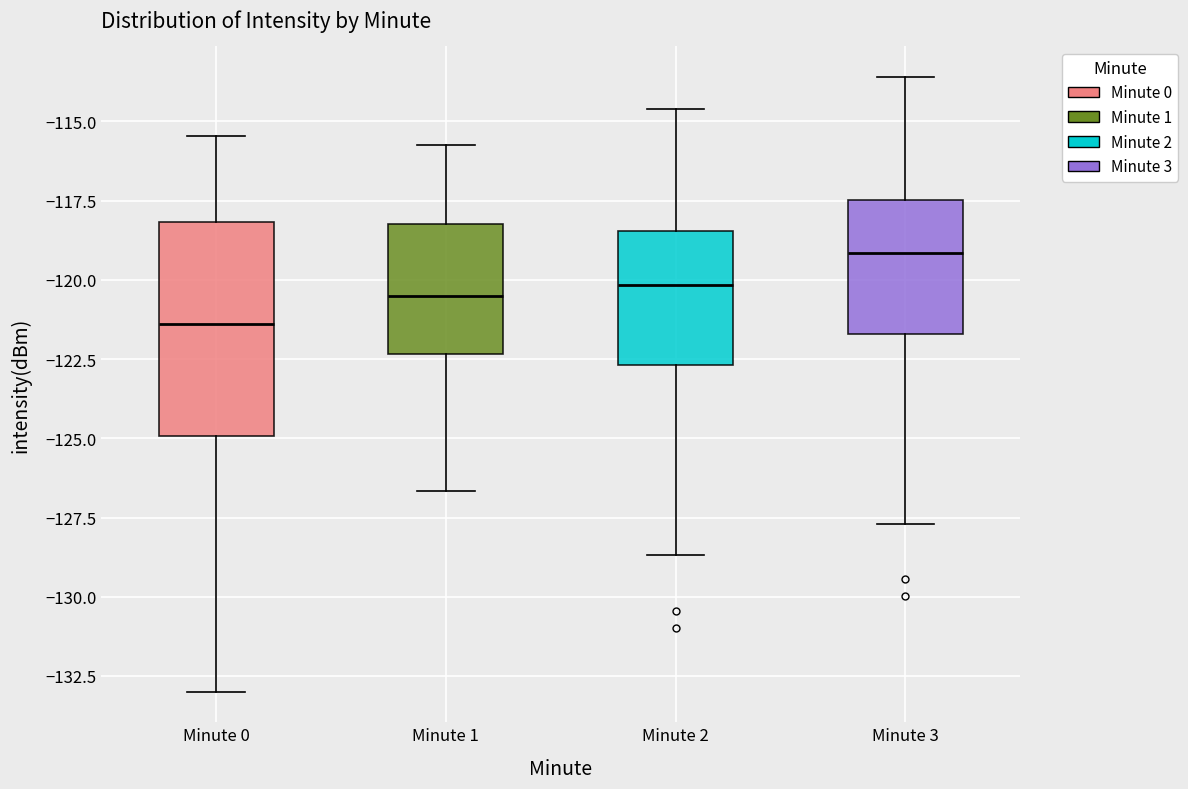

Reading left to right, read every box against the y-axis: the position of its median line, the range the box covers, and the ends of its whiskers. The values are not printed on the chart, so give them approximately, as read against the axis.

Minute 0: median -121.5, box -125.0 to -118.0, whiskers -133.0 to -115.5
Minute 1: median -120.5, box -122.5 to -118.0, whiskers -126.5 to -115.5
Minute 2: median -120.0, box -122.5 to -118.5, whiskers -128.5 to -114.5
Minute 3: median -119.0, box -121.5 to -117.5, whiskers -127.5 to -113.5